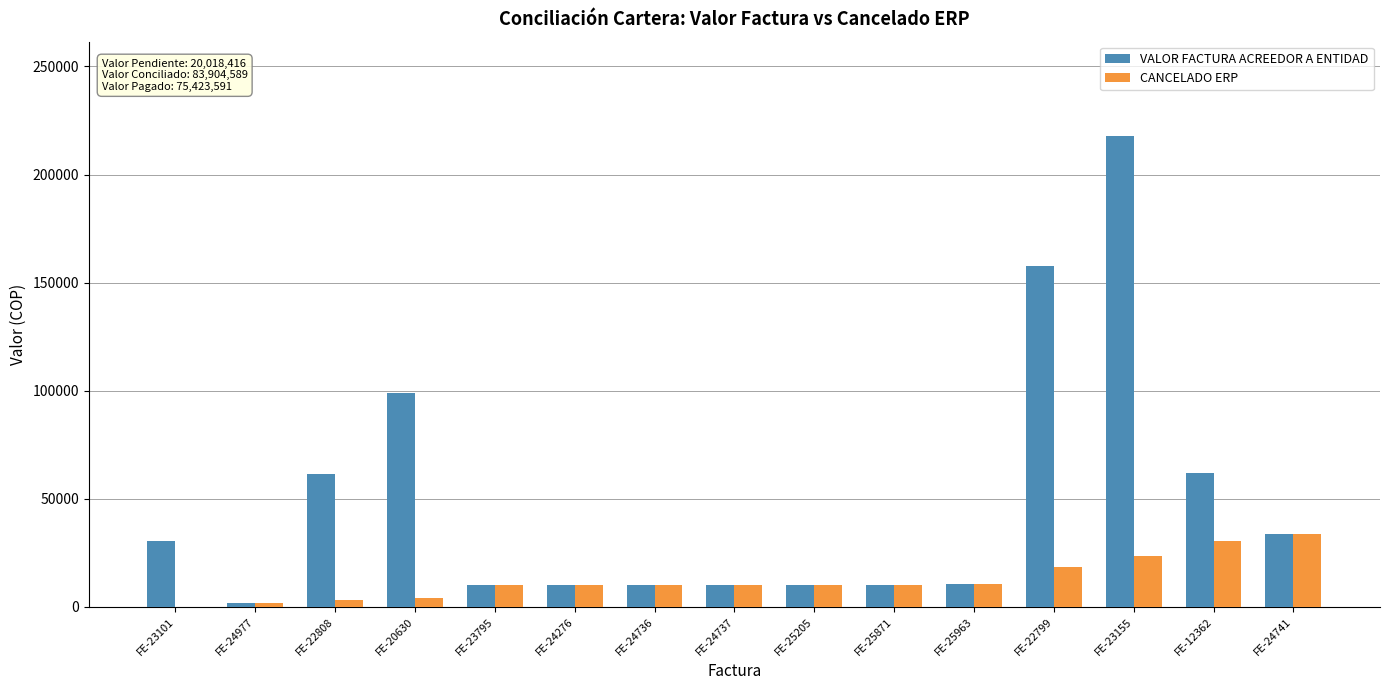

Between FE-20630 and FE-24741, which series saw the biggest shift?

VALOR FACTURA ACREEDOR A ENTIDAD